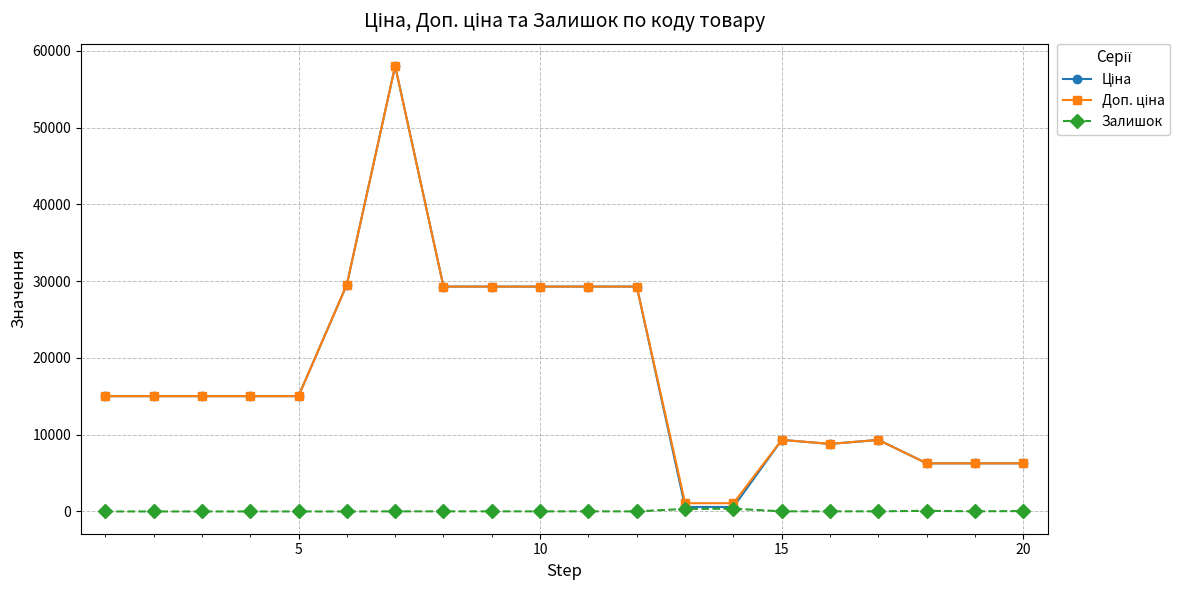

True or false: Залишок has more than 1 interior local peaks.

True